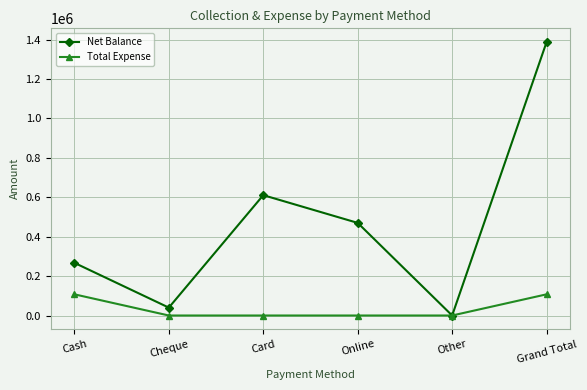

What is the difference between the second highest and second lowest values in the Total Expense series?

107500